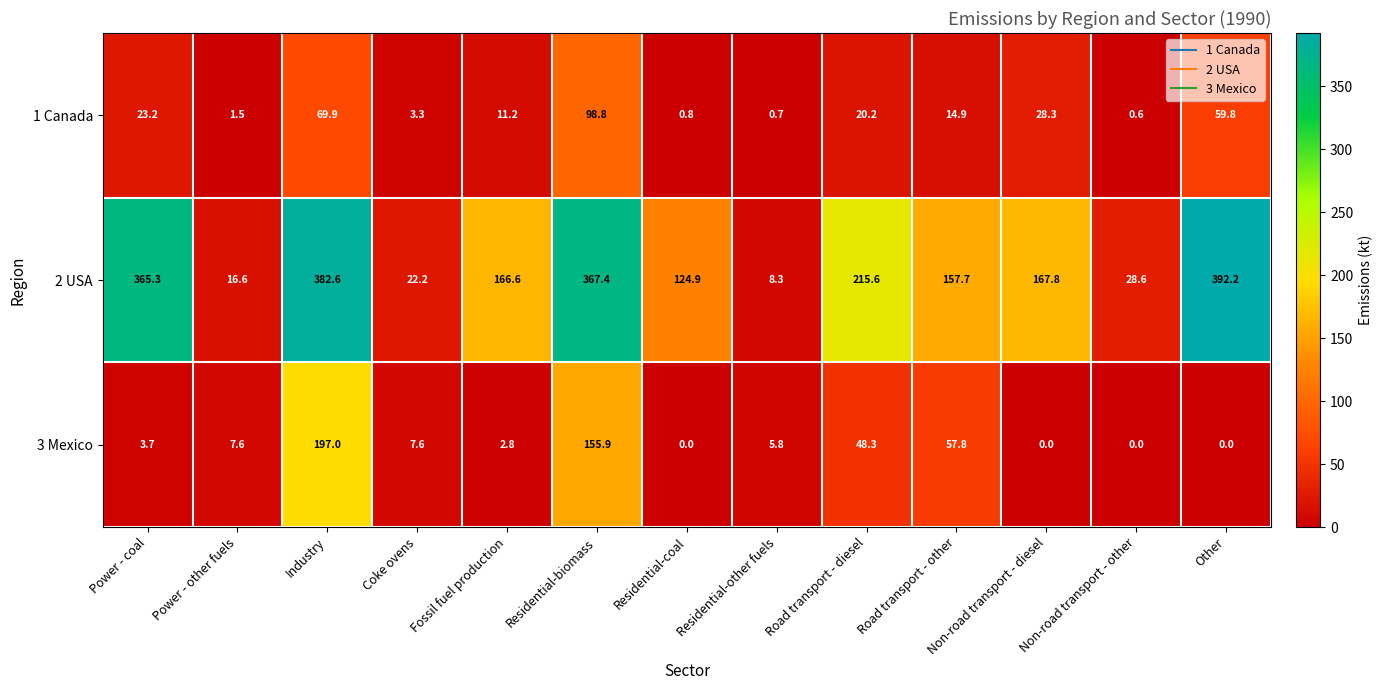

The 1 Canada series shows 20.5 at Other. True or false?

False